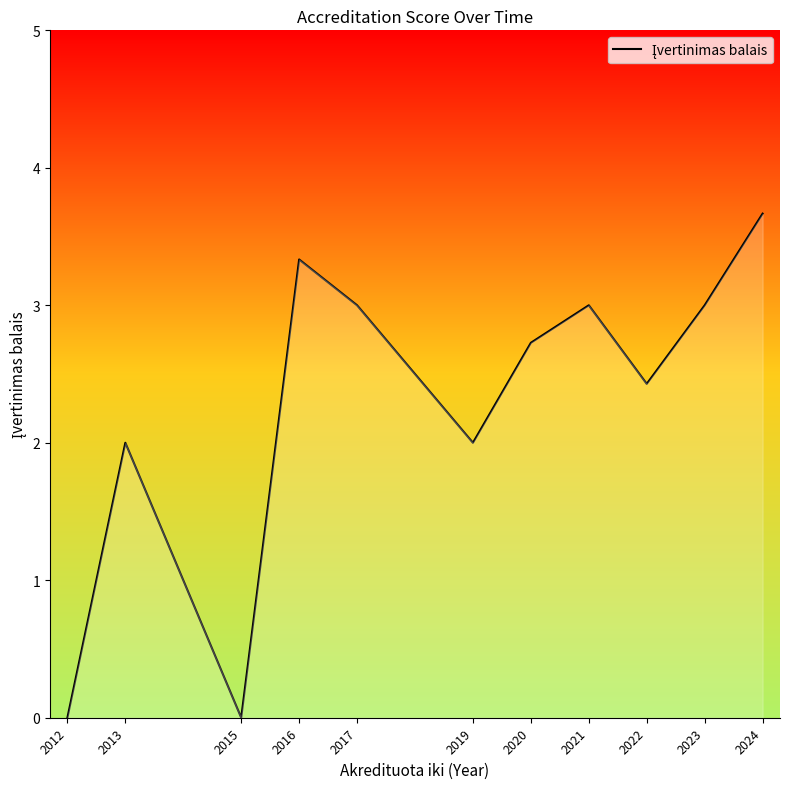

What is the change in value from 2015 to 2022?

+2.4